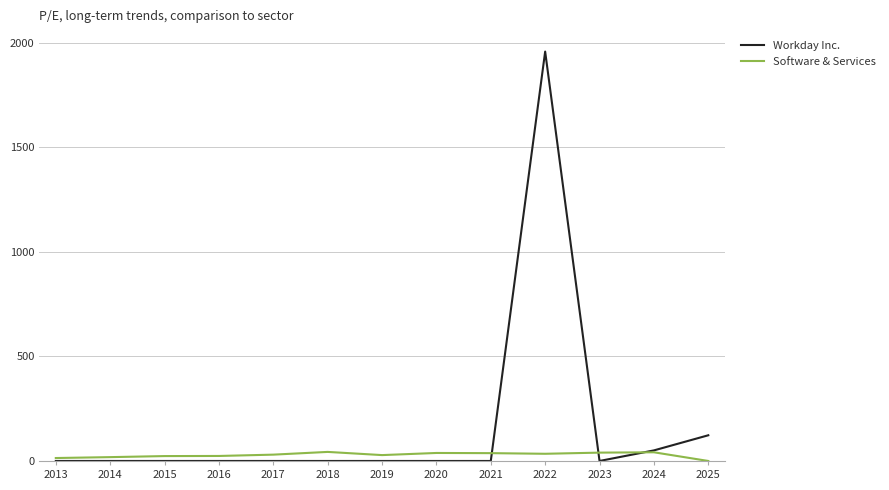

True or false: Software & Services has a value of 38.3 at 2020.

True